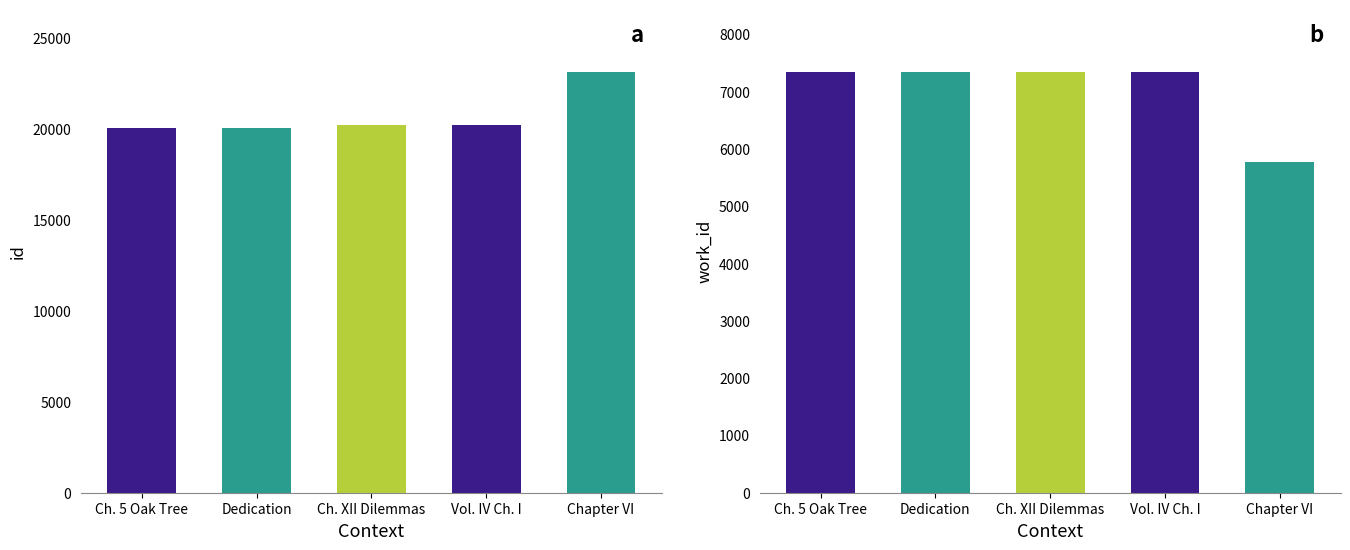

Reading left to right, transcribe all the data shown in this chart.

id: 20033	20036	20216	20217	23092
work_id: 7335	7335	7335	7335	5775